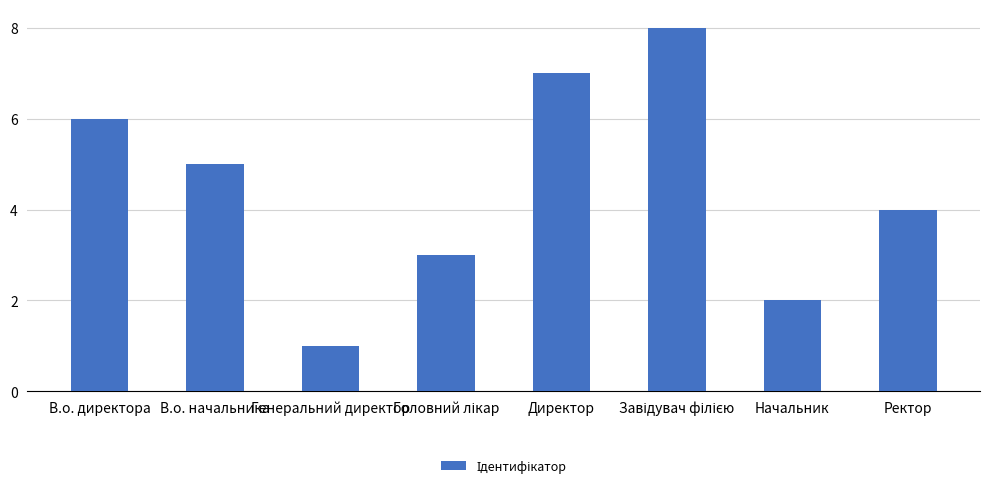

Count the number of data series in this chart.

1